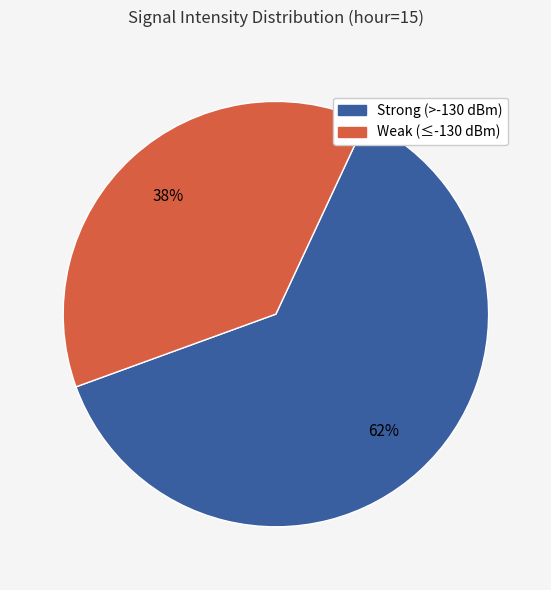

Rank the categories by value from lowest to highest.

Weak (≤-130 dBm), Strong (>-130 dBm)